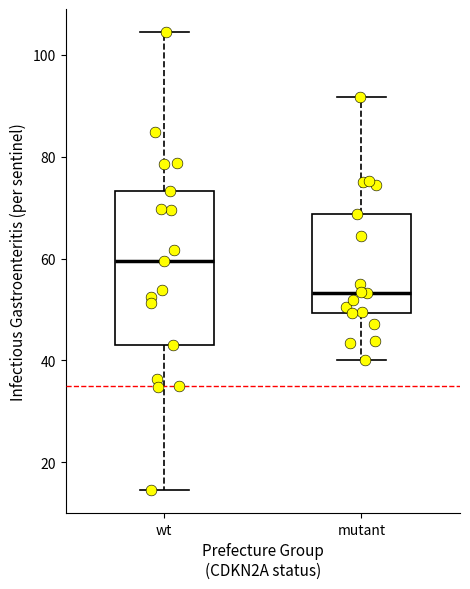

Which box is the tallest, from its lower edge to its upper edge?

wt